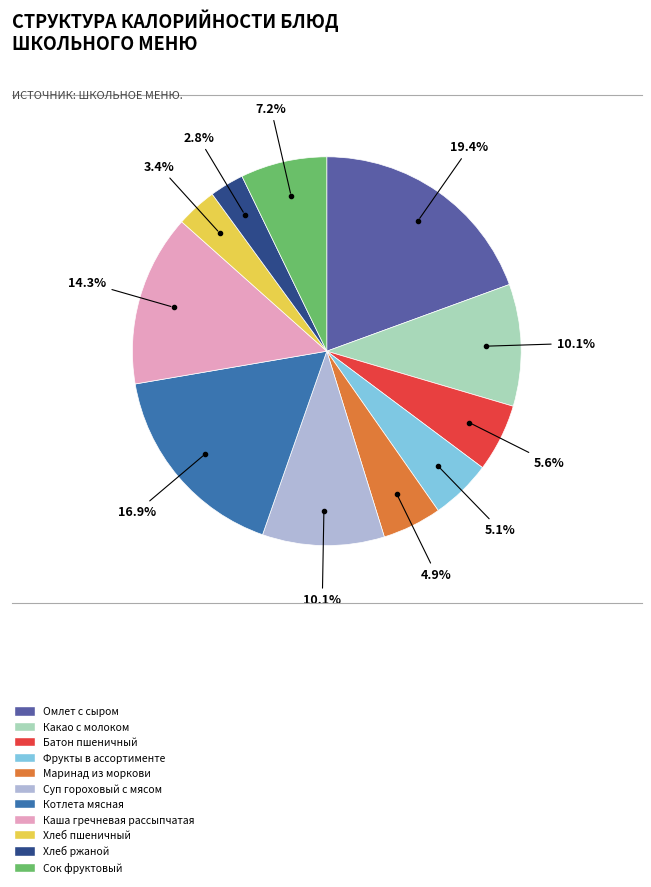

Which slice is the largest?

Омлет с сыром